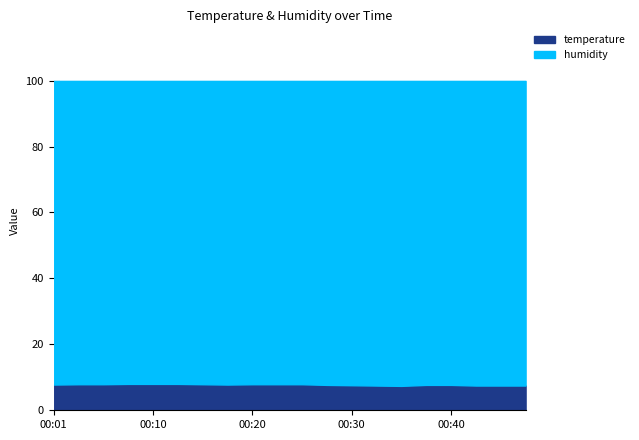

True or false: temperature and humidity intersect in this chart.

False